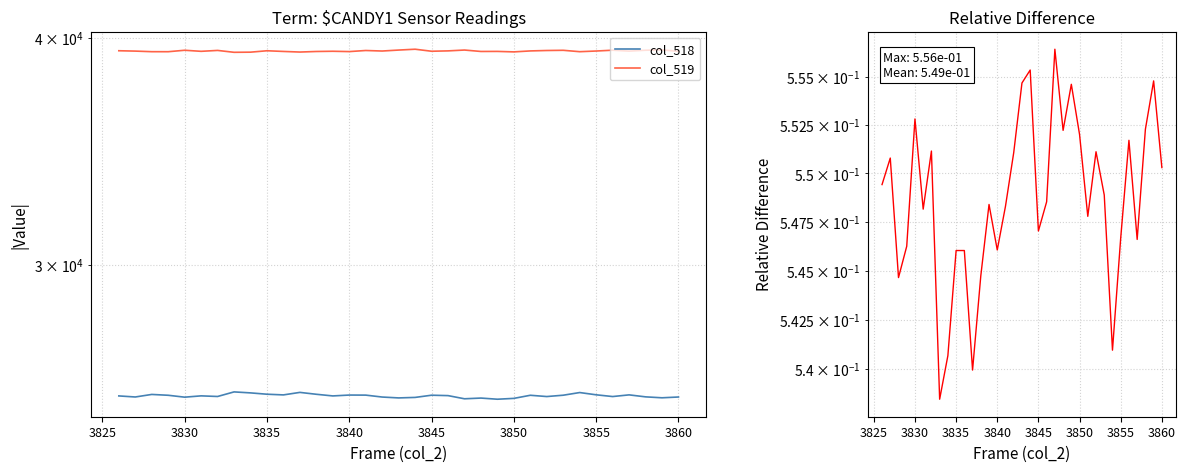

True or false: Relative Difference has more than 0 interior local peaks.

True